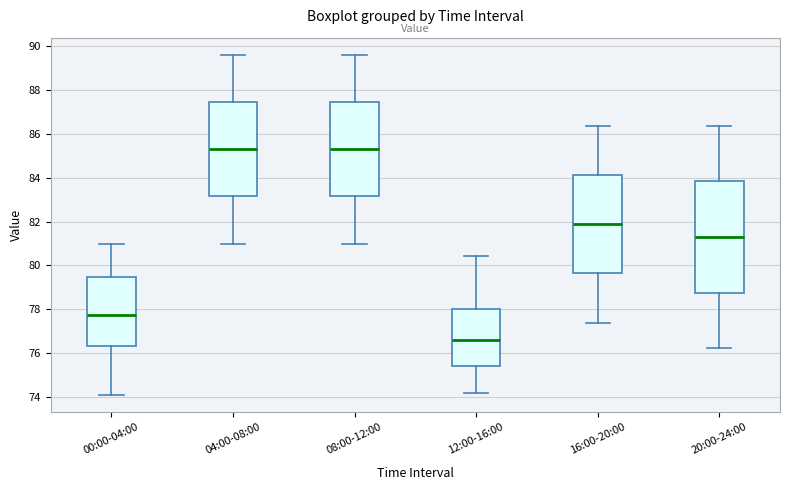

Reading left to right, transcribe this box plot: for each box, give where its median line is, the range the box spans, and where its two whiskers end, as read against the y-axis. The values are not printed on the chart, so give them approximately, as read against the axis.

00:00-04:00: median 77.8, box 76.4 to 79.4, whiskers 74.2 to 81.0
04:00-08:00: median 85.4, box 83.2 to 87.4, whiskers 81.0 to 89.6
08:00-12:00: median 85.4, box 83.2 to 87.4, whiskers 81.0 to 89.6
12:00-16:00: median 76.6, box 75.4 to 78.0, whiskers 74.2 to 80.4
16:00-20:00: median 81.8, box 79.6 to 84.2, whiskers 77.4 to 86.4
20:00-24:00: median 81.2, box 78.8 to 83.8, whiskers 76.2 to 86.4